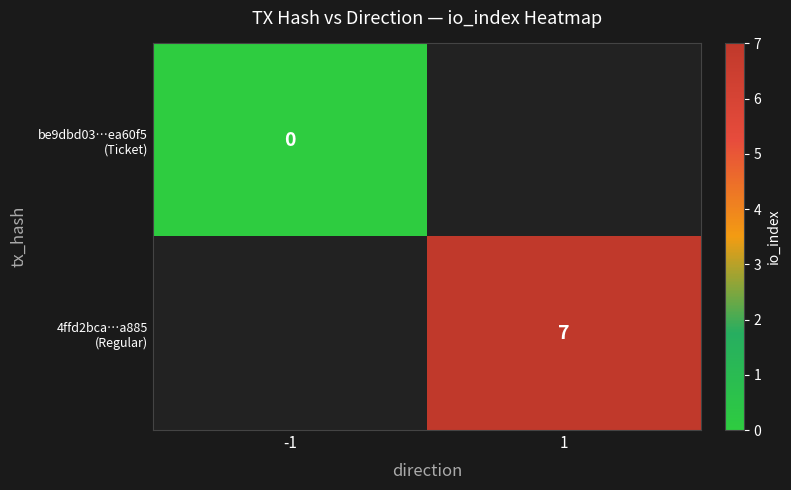

True or false: 4ffd2bca…a885 (Regular) has a value of 7.0 at 1.

True